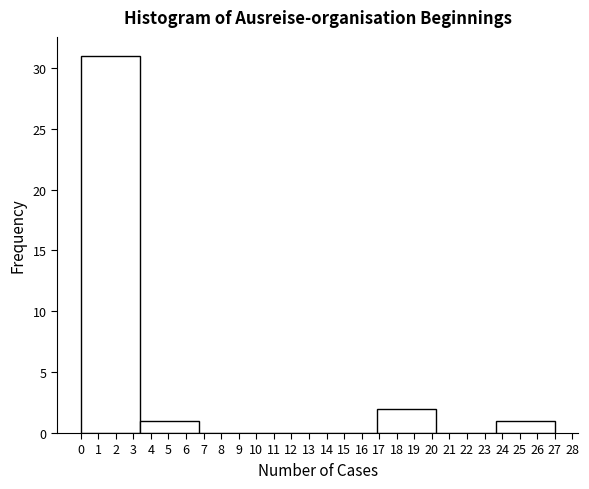

Reading left to right, transcribe this chart: for each bar, give the range it covers on the x-axis and its height. Neither the bar edges nor the heights are printed on the chart, so give them approximately, as read against the axes.

0.0 to 3.4: 31
3.4 to 6.8: 1
6.8 to 10.1: 0
10.1 to 13.5: 0
13.5 to 16.9: 0
16.9 to 20.3: 2
20.3 to 23.6: 0
23.6 to 27.0: 1